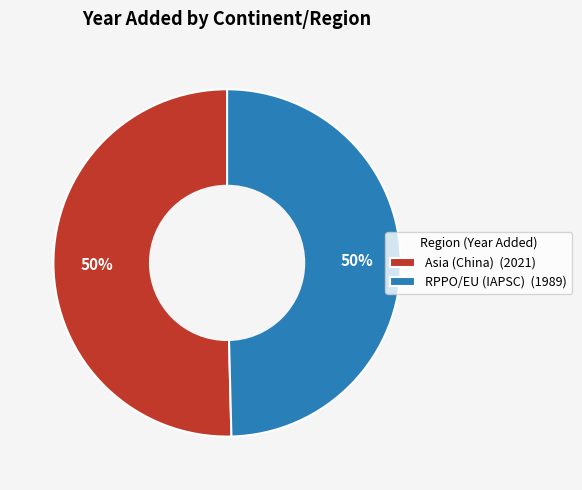

To the nearest percent, what is the combined percentage of Asia (China) and RPPO/EU (IAPSC)?

100%